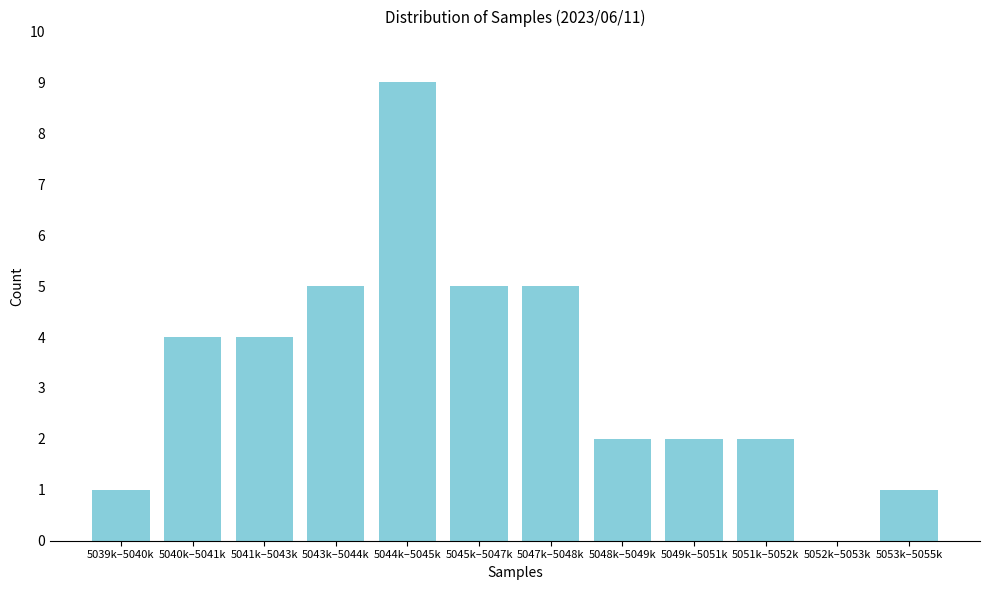

Reading left to right, what are all the values shown in this chart?

5039k–5040k=1	5040k–5041k=4	5041k–5043k=4	5043k–5044k=5	5044k–5045k=9	5045k–5047k=5	5047k–5048k=5	5048k–5049k=2	5049k–5051k=2	5051k–5052k=2	5052k–5053k=0	5053k–5055k=1